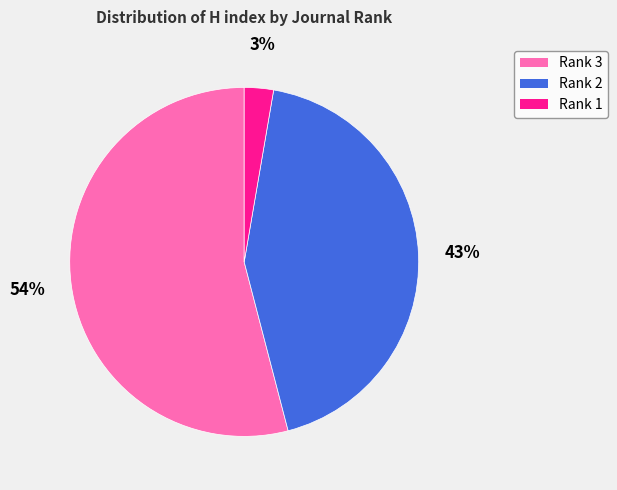

Combined, do Rank 1 and Rank 3 account for over 50%?

Yes